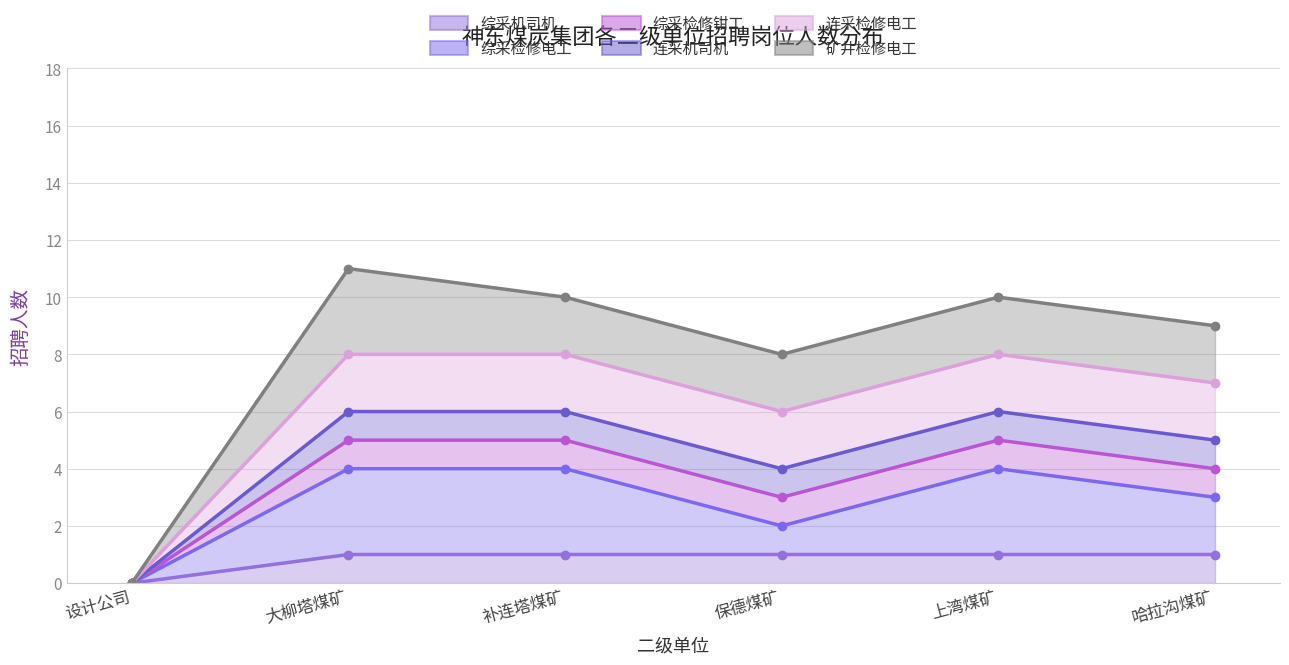

Reading right to left, what are all the values shown in this chart?

综采机司机: 1	1	1	1	1	0
综采检修电工: 3	4	2	4	4	0
综采检修钳工: 4	5	3	5	5	0
连采机司机: 5	6	4	6	6	0
连采检修电工: 7	8	6	8	8	0
矿井检修电工: 9	10	8	10	11	0